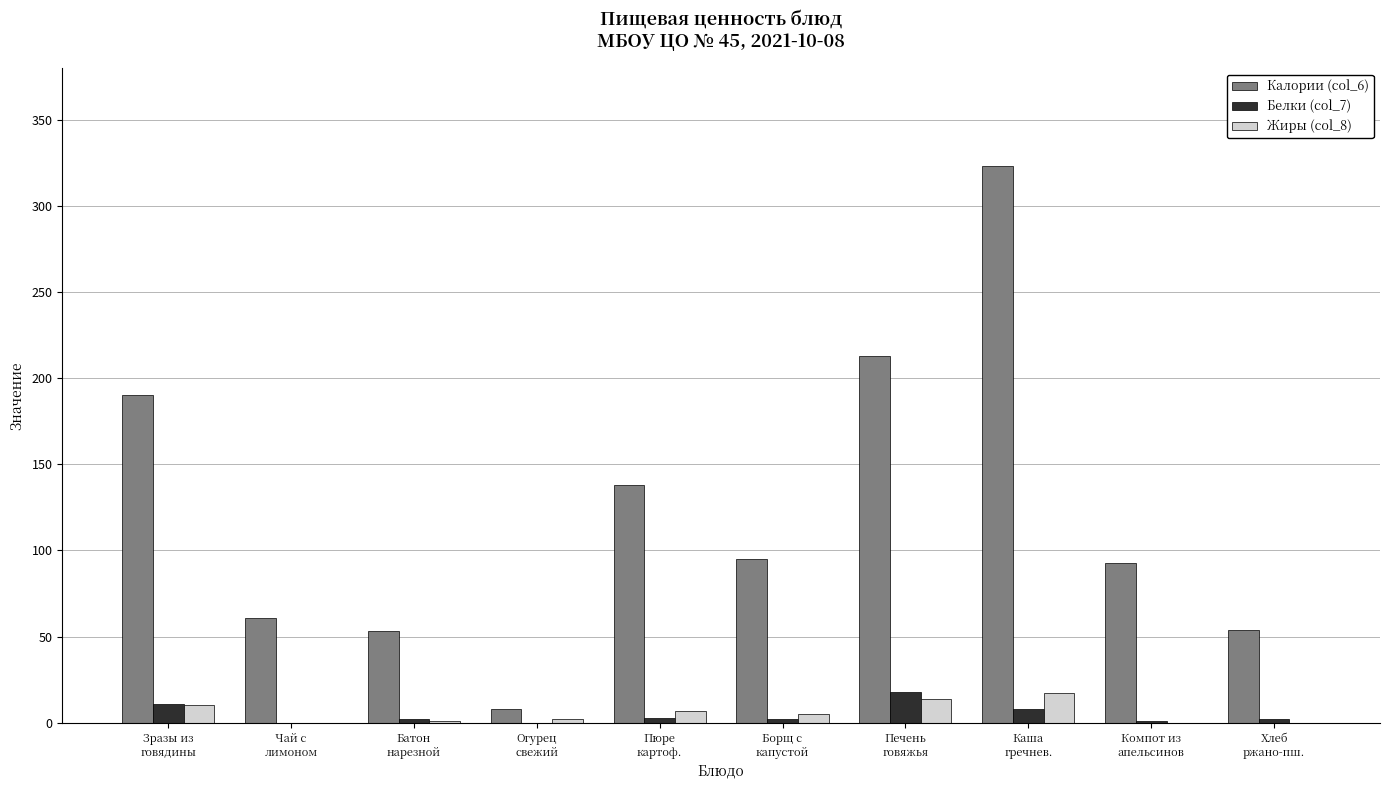

Which series has the largest total across all categories?

Калории (col_6)